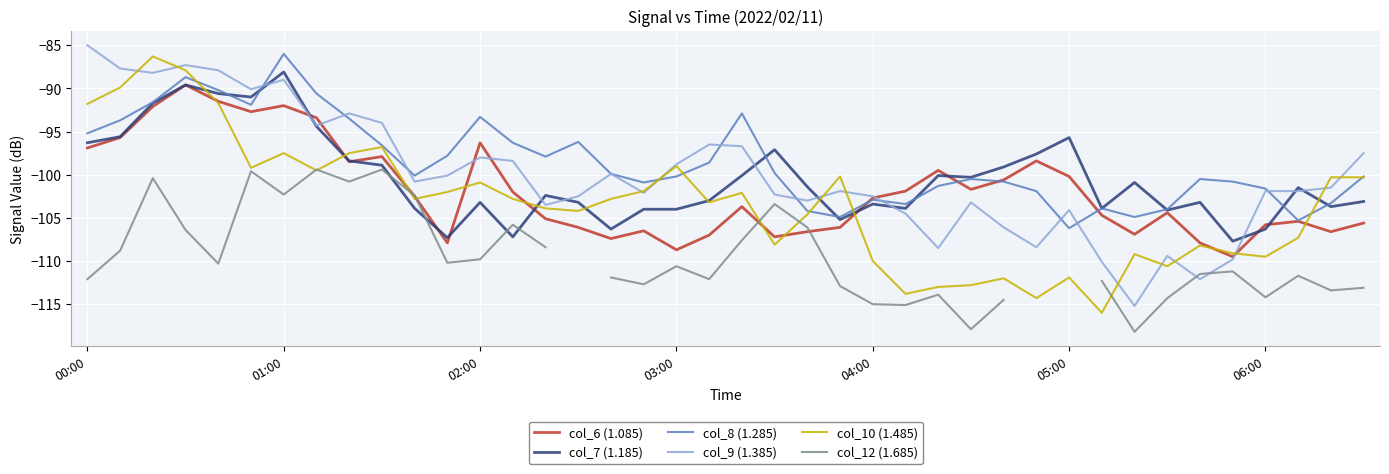

Is this an area chart (filled region under the line)?

No